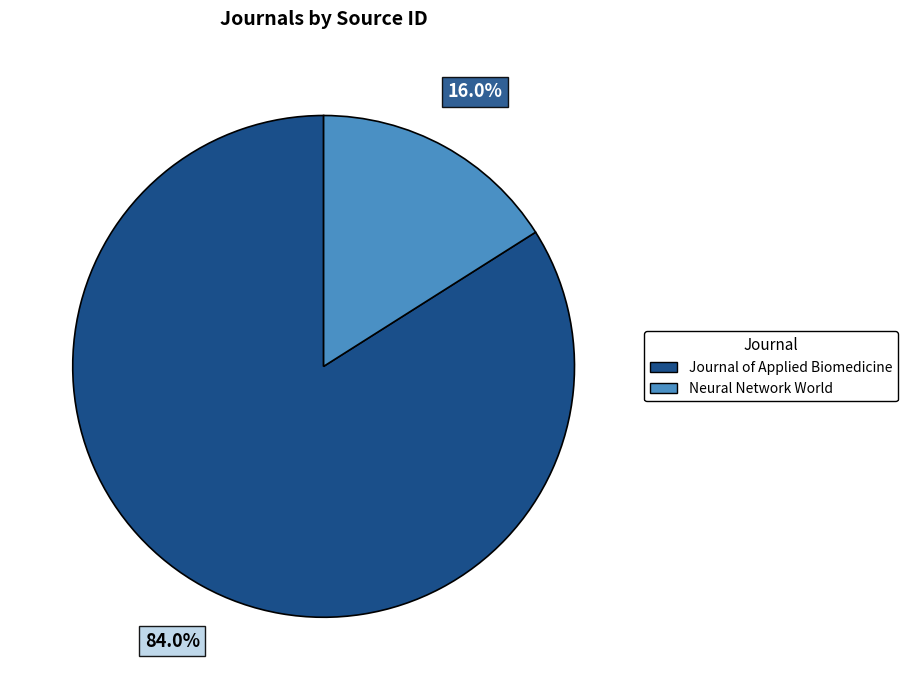

What is the largest slice in the pie chart?

Journal of Applied Biomedicine